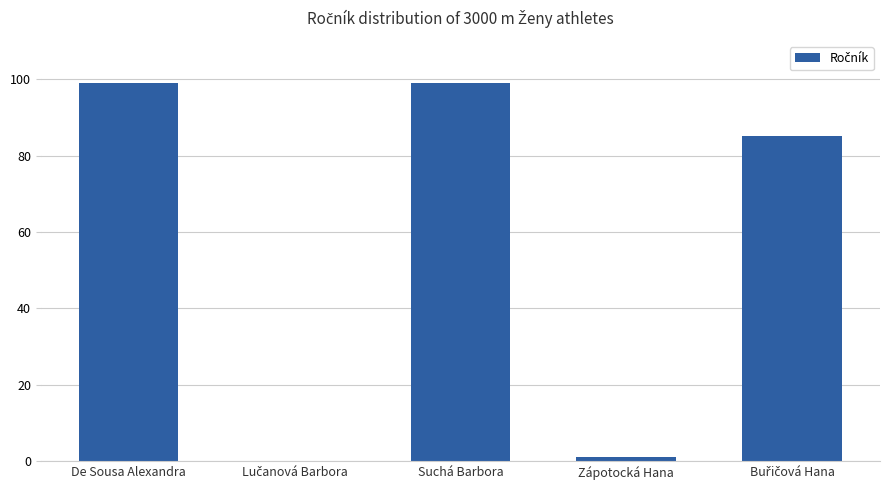

Is it true that the value at Suchá Barbora is 99?

True